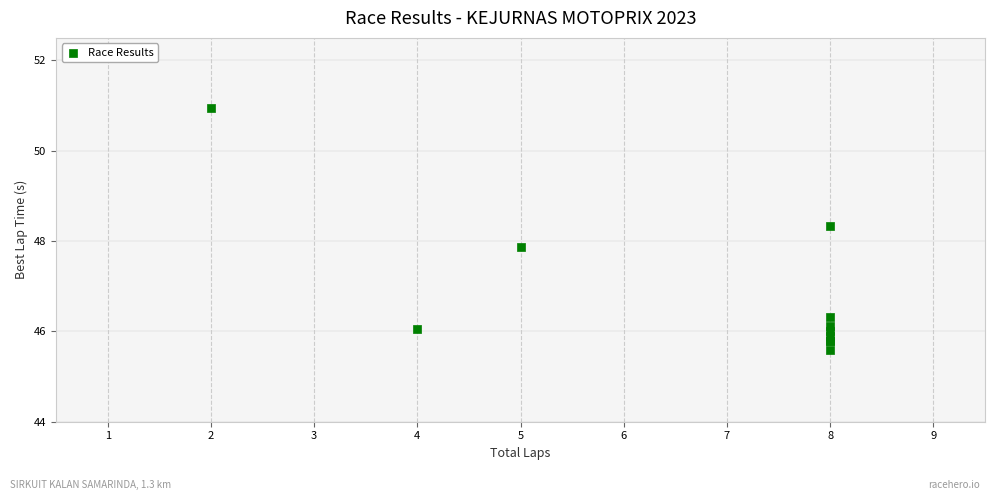

What Y value in the scatter plot is closest to 48?

47.9